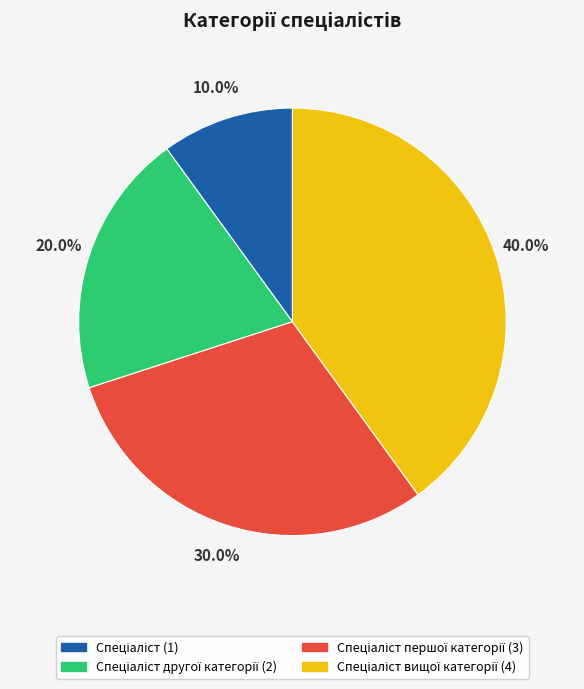

Does any single category account for the majority?

No